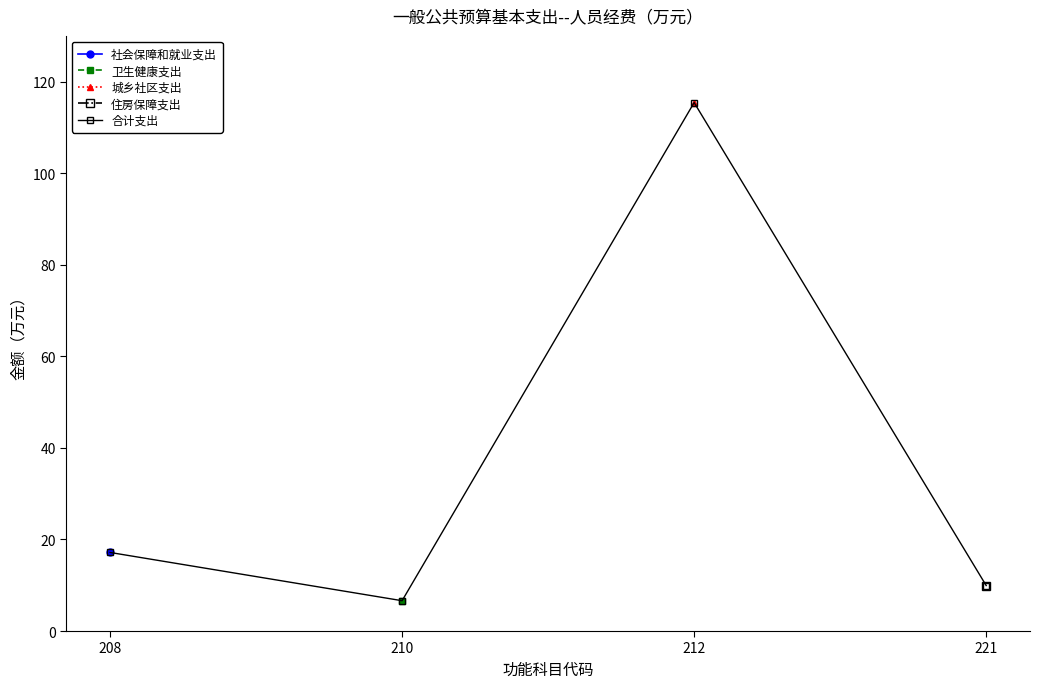

What are all the series names shown in the legend?

社会保障和就业支出, 卫生健康支出, 城乡社区支出, 住房保障支出, 合计支出